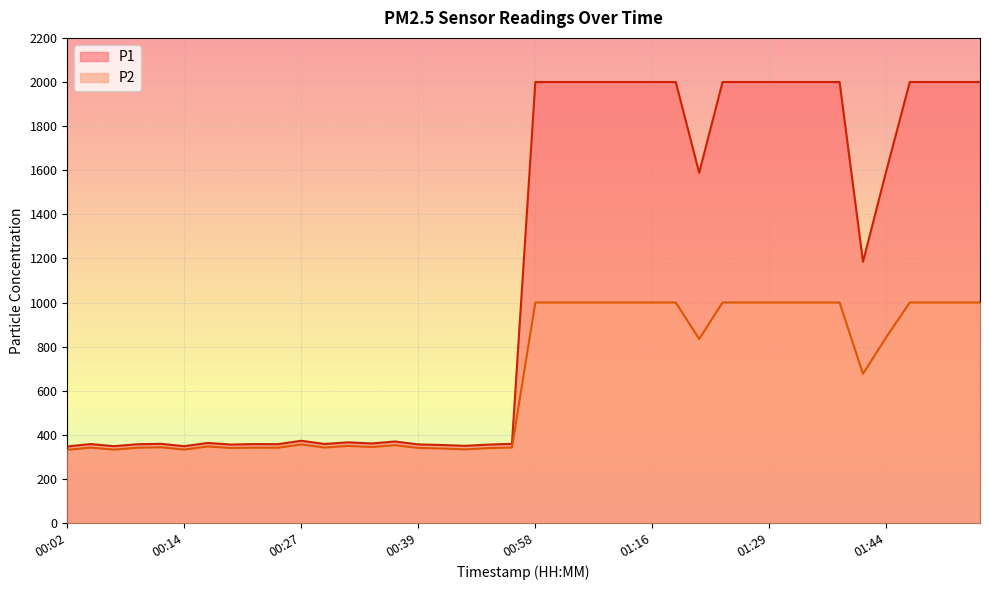

List the series in order of their overall mean, highest first.

P1, P2